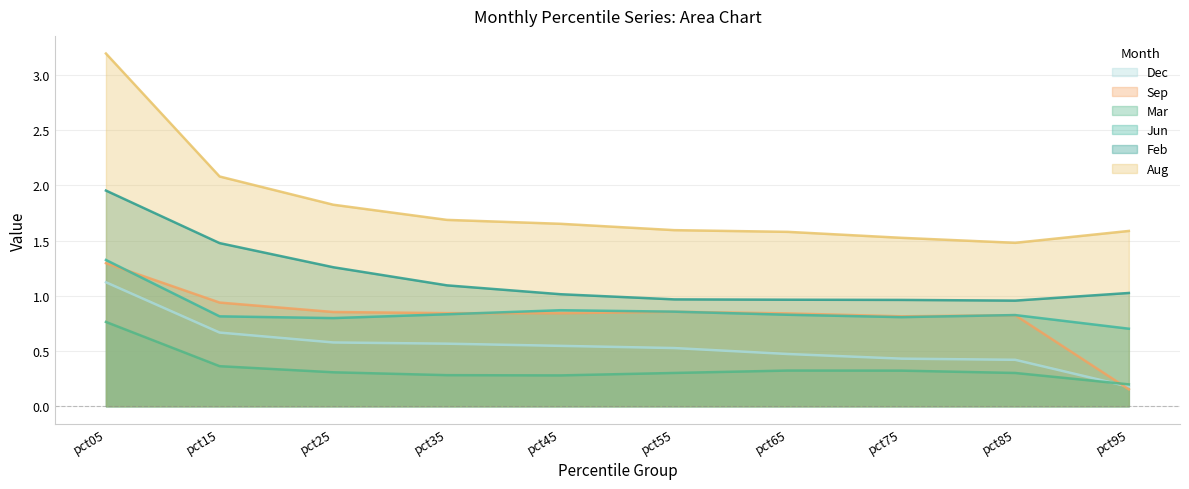

What is the spread (max minus min) of values at pct05?

2.4